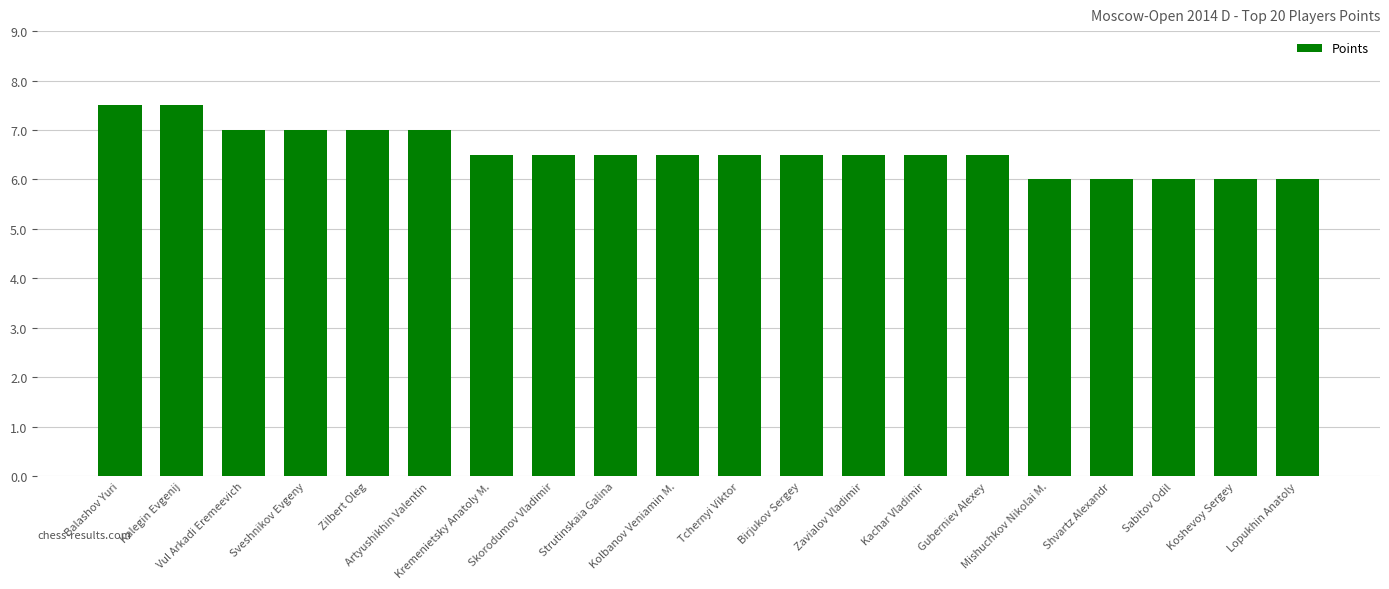

How many values are between 6 and 7?

18